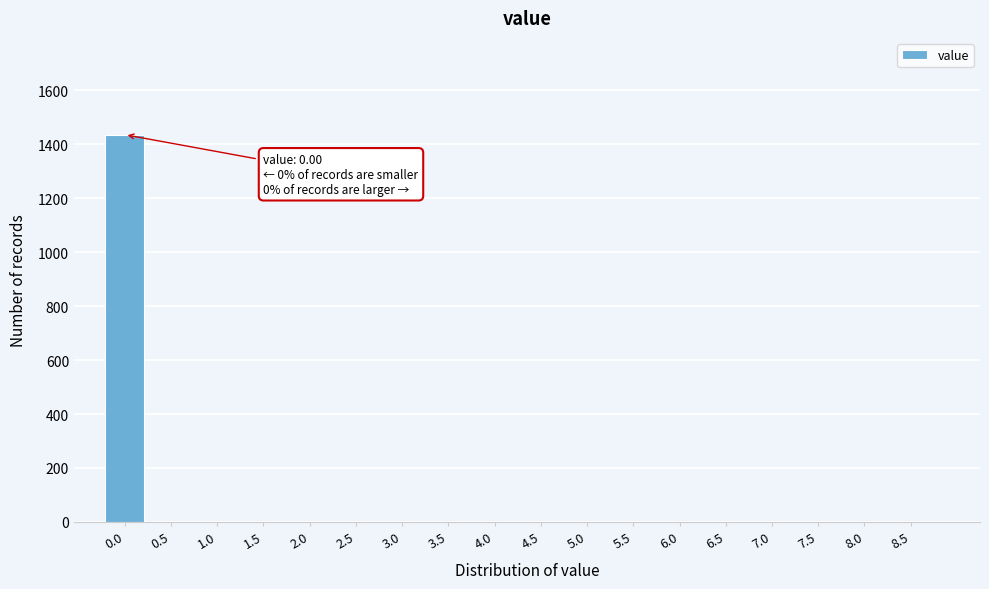

Reading left to right, extract all data points from this chart.

0.0=1436	0.5=0	1.0=0	1.5=0	2.0=0	2.5=0	3.0=0	3.5=0	4.0=0	4.5=0	5.0=0	5.5=0	6.0=0	6.5=0	7.0=0	7.5=0	8.0=0	8.5=0